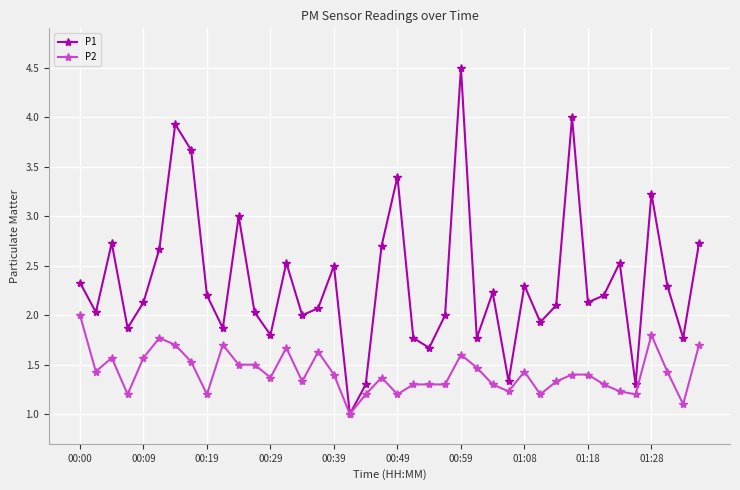

What is the sum of all P2 values?

56.9